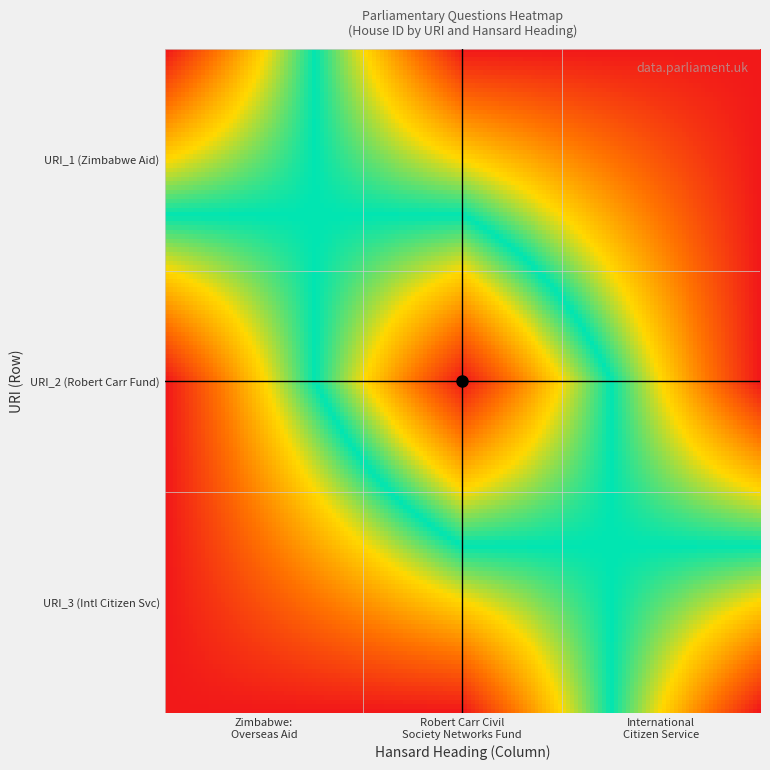

Reading left to right, transcribe all the data shown in this chart.

Zimbabwe: Overseas Aid: 0=1	1=0	2=0
Robert Carr Civil Society Networks Fund: 0=0	1=1	2=0
International Citizen Service: 0=0	1=0	2=1